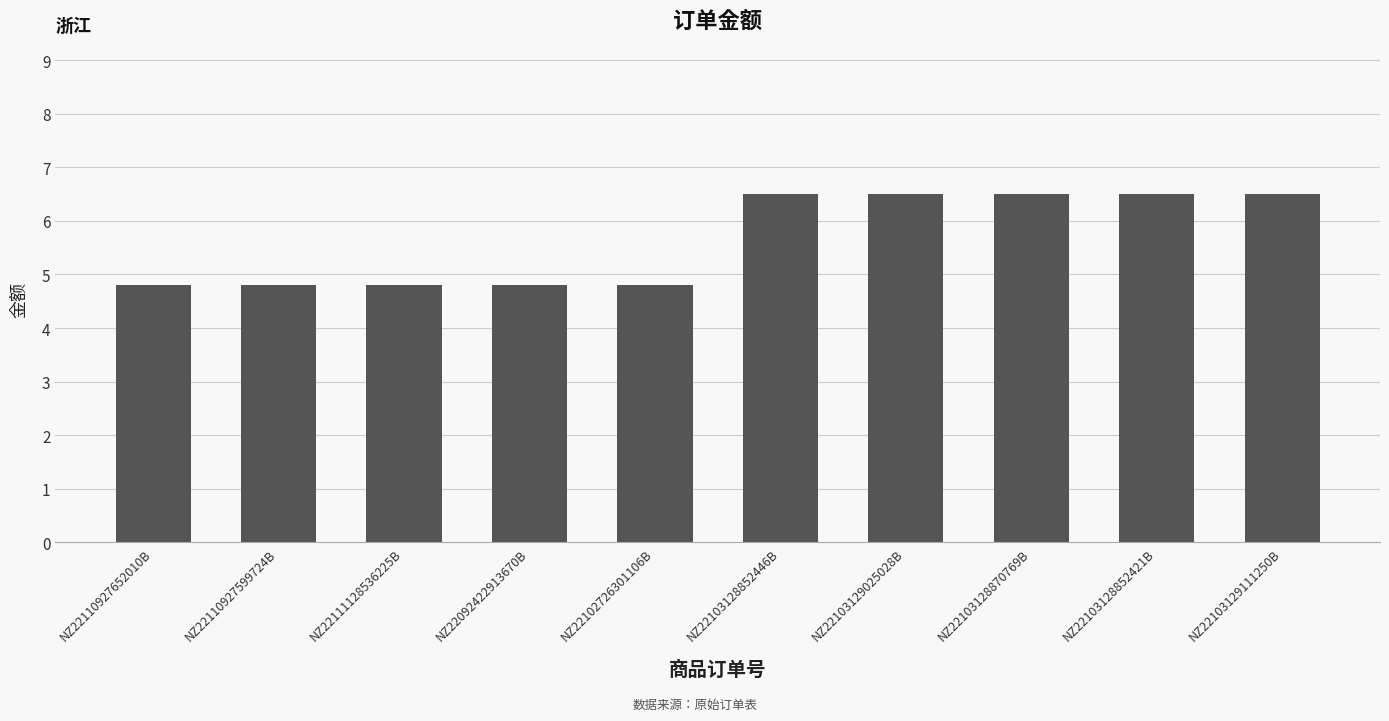

What is the ratio of the value at NZ22102726301106B to the value at NZ22110927599724B?

1.0